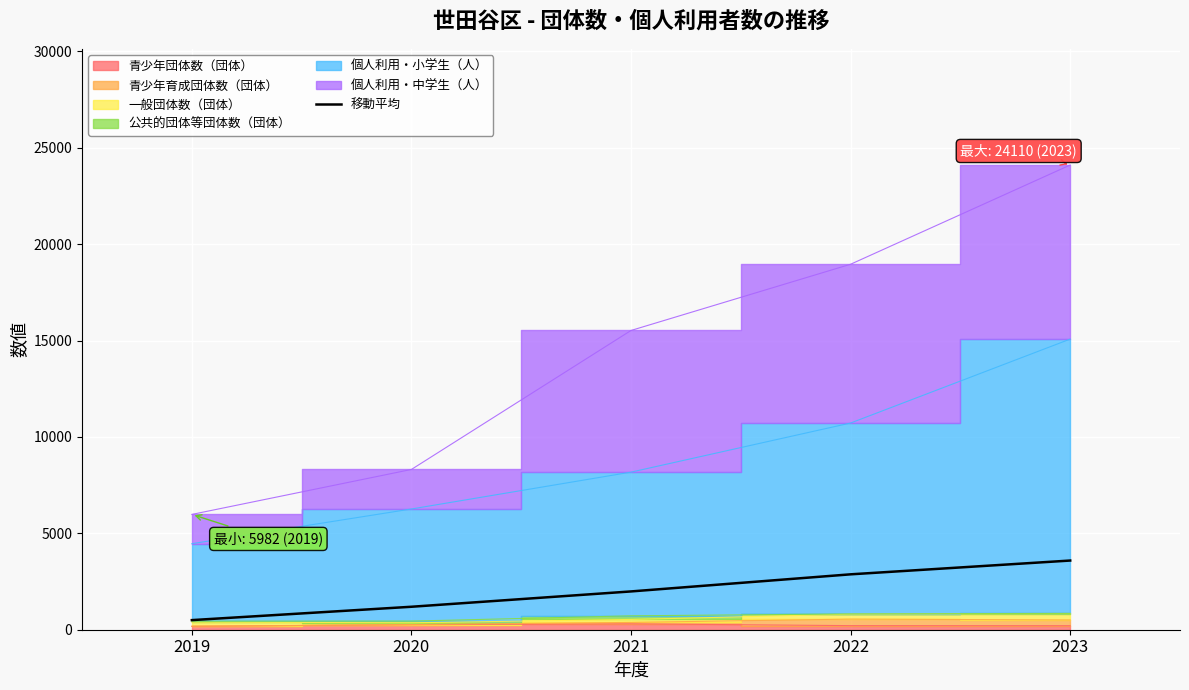

True or false: 移動平均 has a value of 3589.3 at 2023.

True